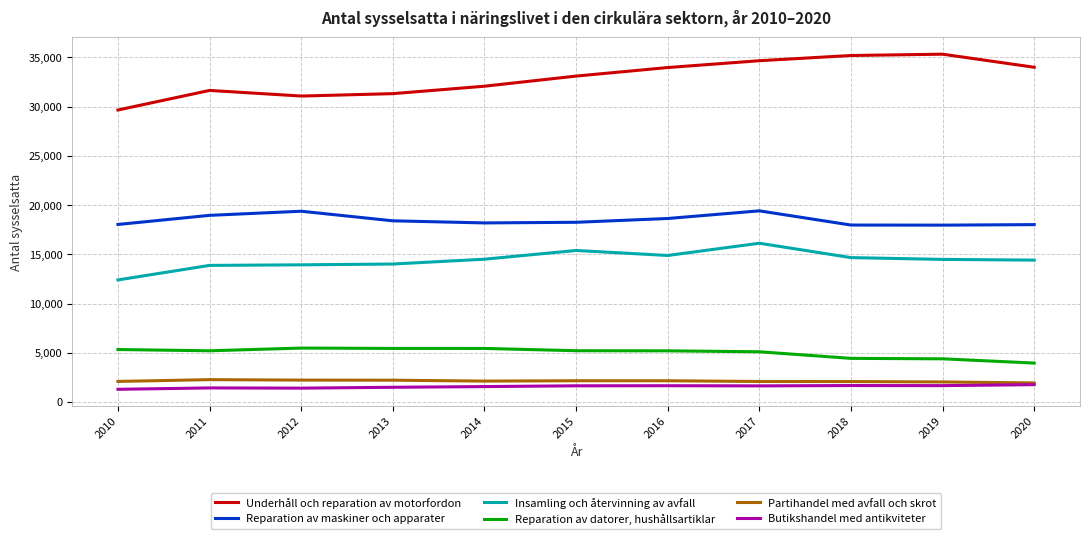

Between 2010 and 2016, which series saw the biggest shift?

Underhåll och reparation av motorfordon